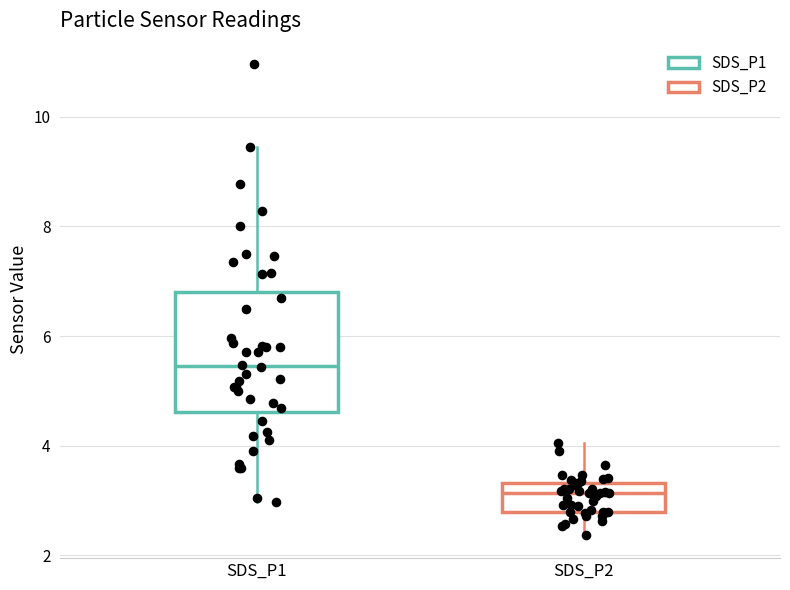

Which box's median line is the lowest?

SDS_P2